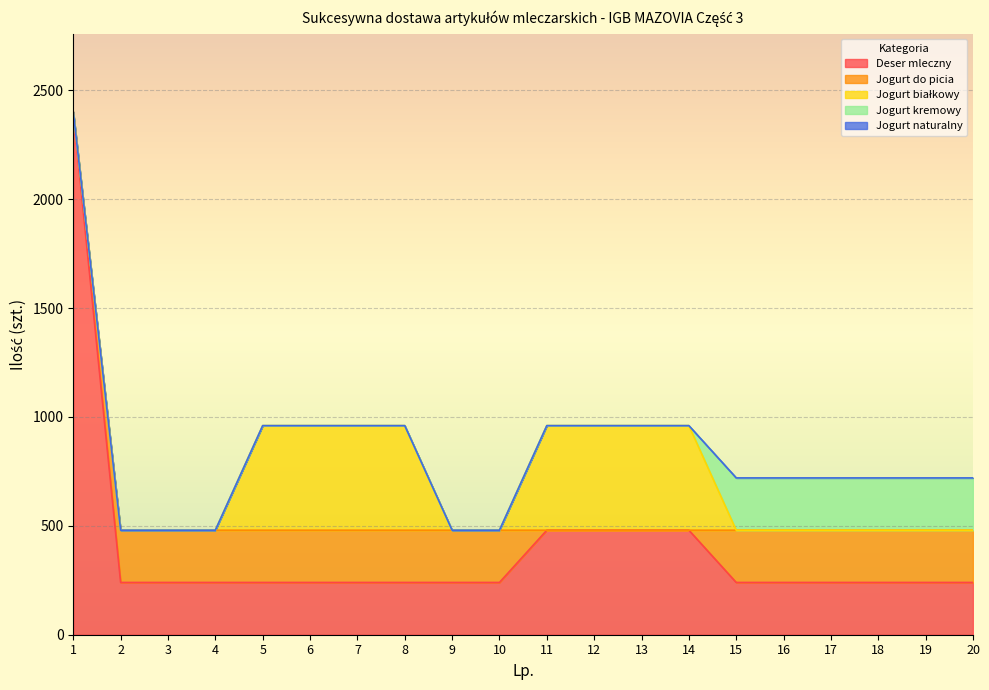

Reading right to left, what are all the values shown in this chart?

Deser mleczny: 240	240	240	240	240	240	480	480	480	480	240	240	240	240	240	240	240	240	240	2400
Jogurt do picia: 240	240	240	240	240	240	0	0	0	0	240	240	240	240	240	240	240	240	240	0
Jogurt białkowy: 0	0	0	0	0	0	480	480	480	480	0	0	480	480	480	480	0	0	0	0
Jogurt kremowy: 240	240	240	240	240	240	0	0	0	0	0	0	0	0	0	0	0	0	0	0
Jogurt naturalny: 0	0	0	0	0	0	0	0	0	0	0	0	0	0	0	0	0	0	0	0